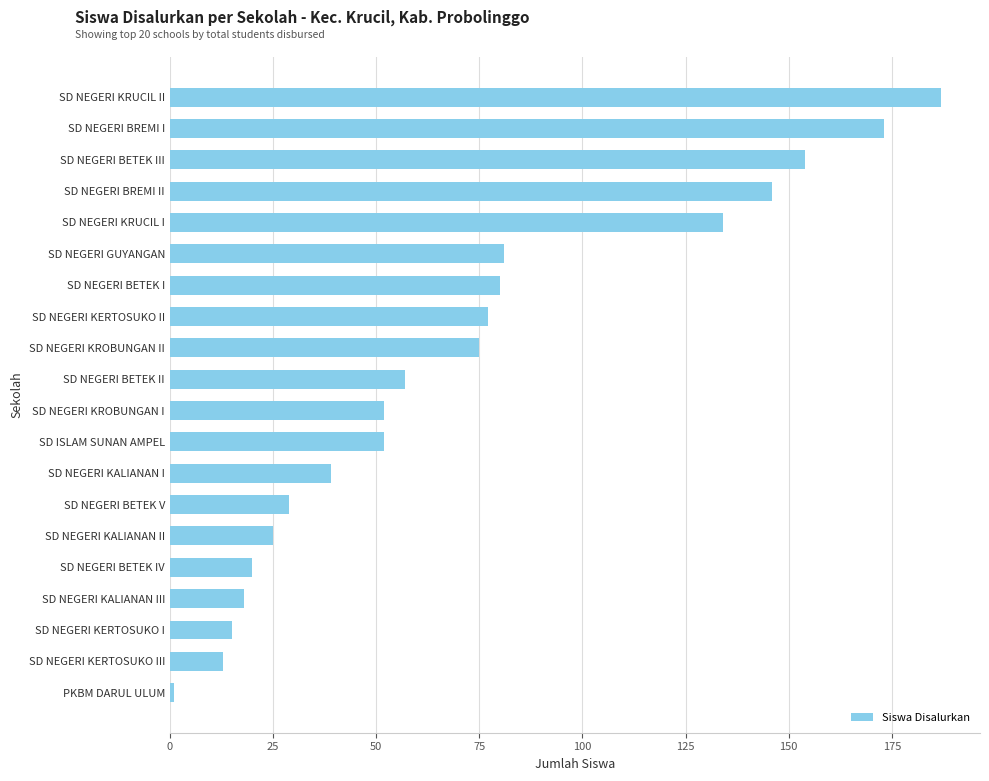

True or false: the data shows 30 at SD NEGERI KROBUNGAN I.

False